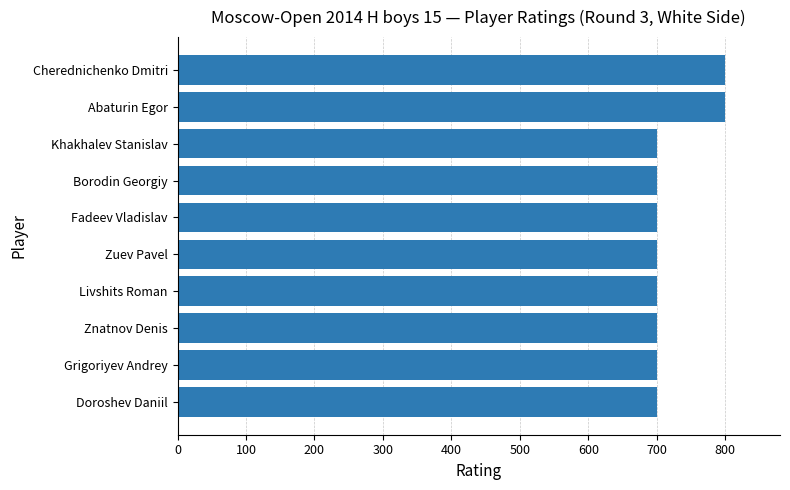

How many categories are shown in the chart?

10